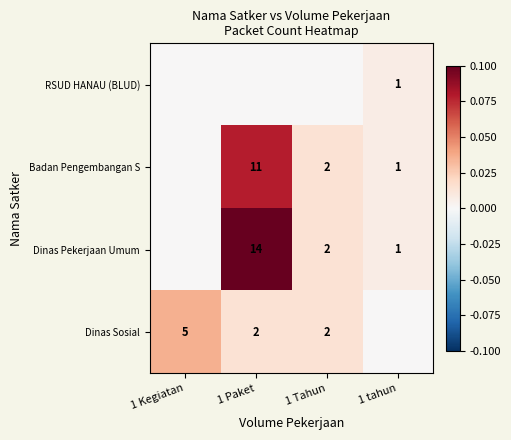

The value of Dinas Pekerjaan Umum at 1 Paket is 14. True or false?

True